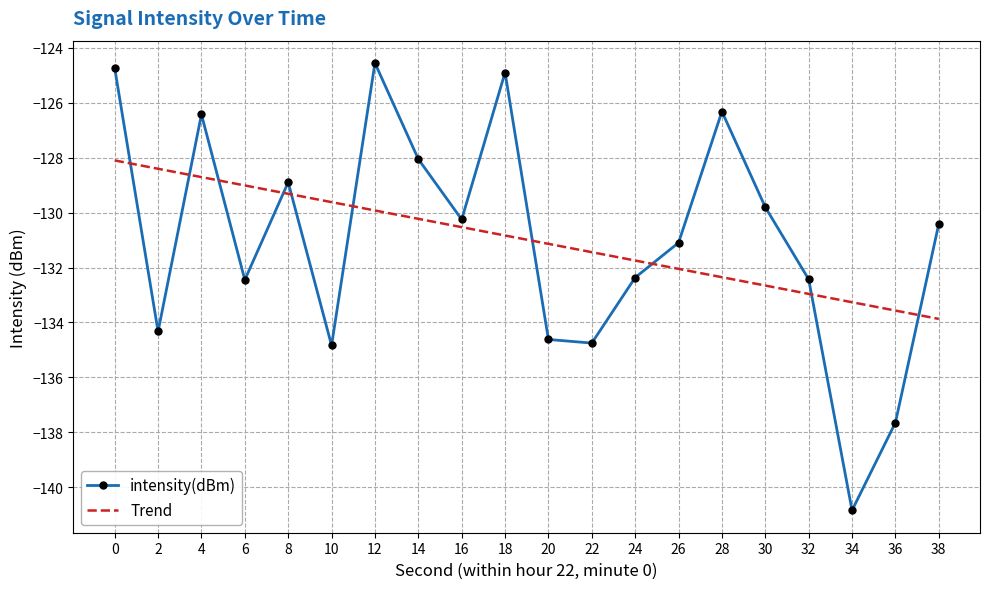

At 22, list the series in order from largest to smallest.

Trend, intensity(dBm)